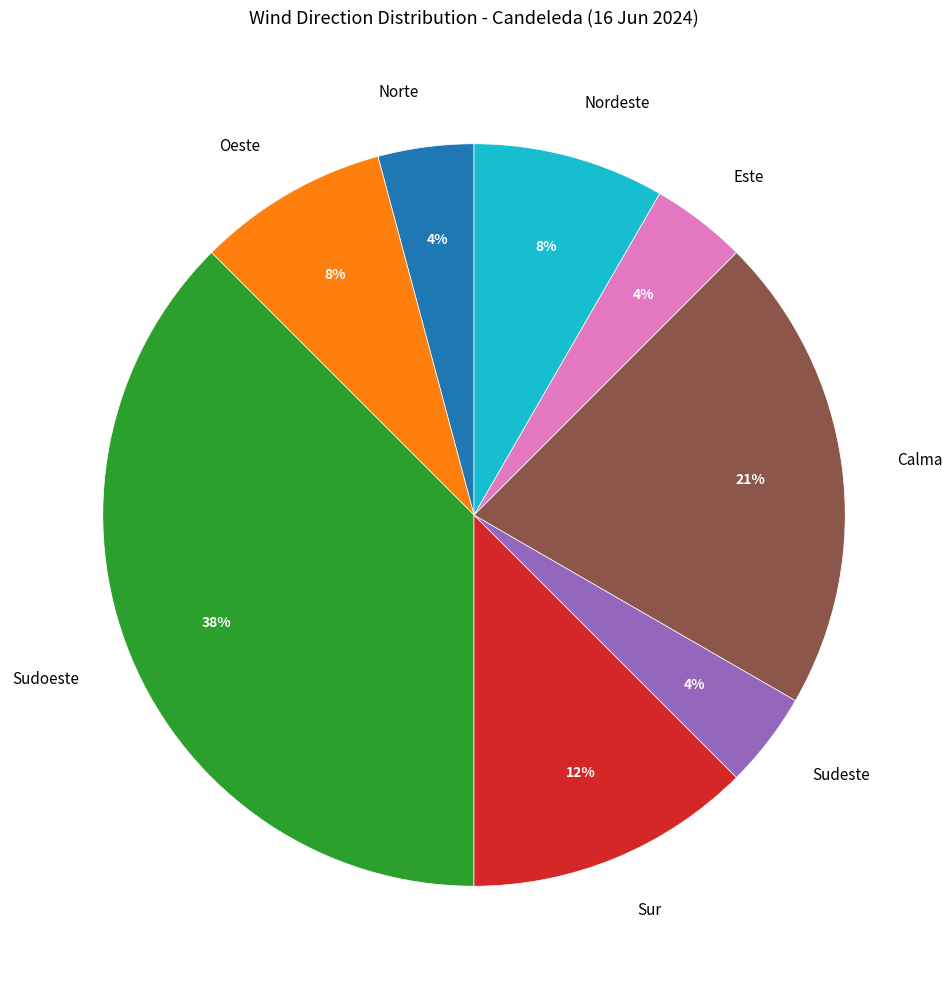

What percentage is the Norte slice, to the nearest percent?

4%